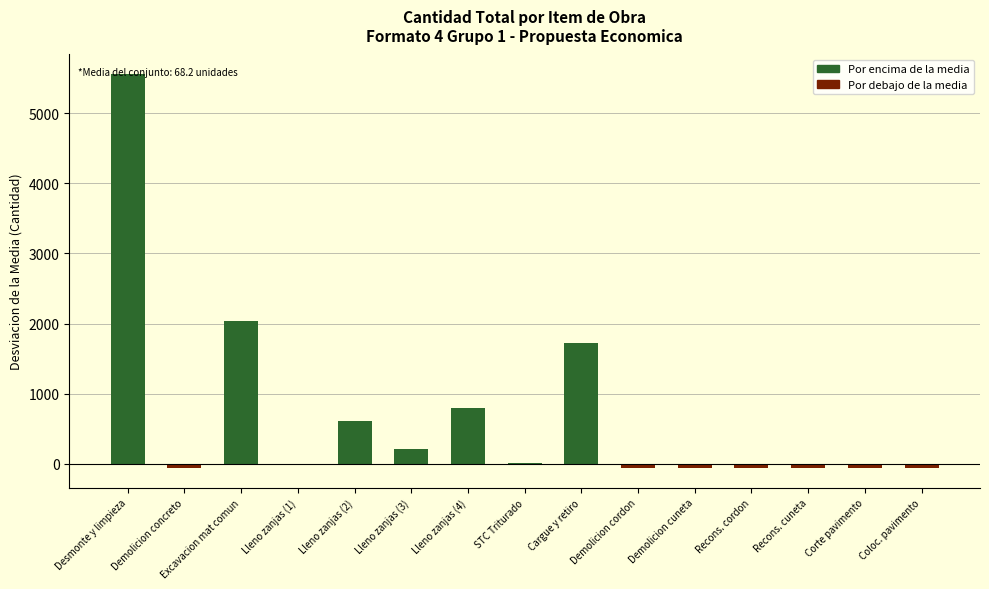

What is the greatest value displayed?

5556.9